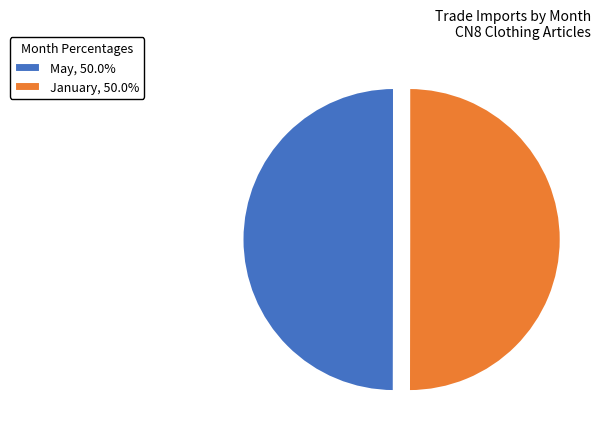

Approximately how many times larger is the value at January, 50.0% compared to May, 50.0%?

1.0